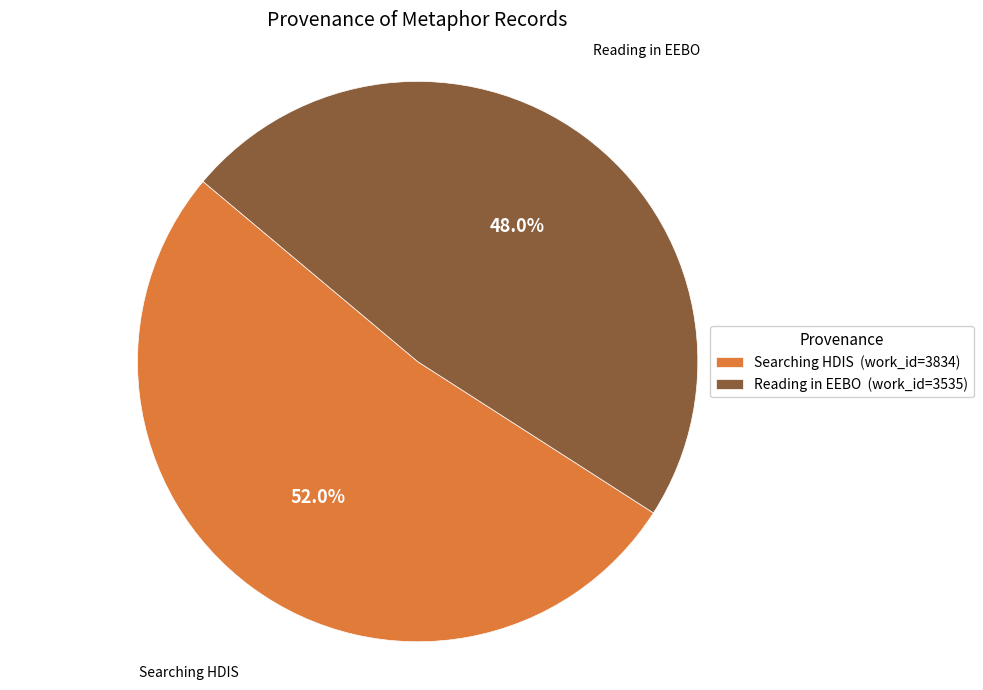

True or false: Reading in EEBO accounts for 48% of the total.

True